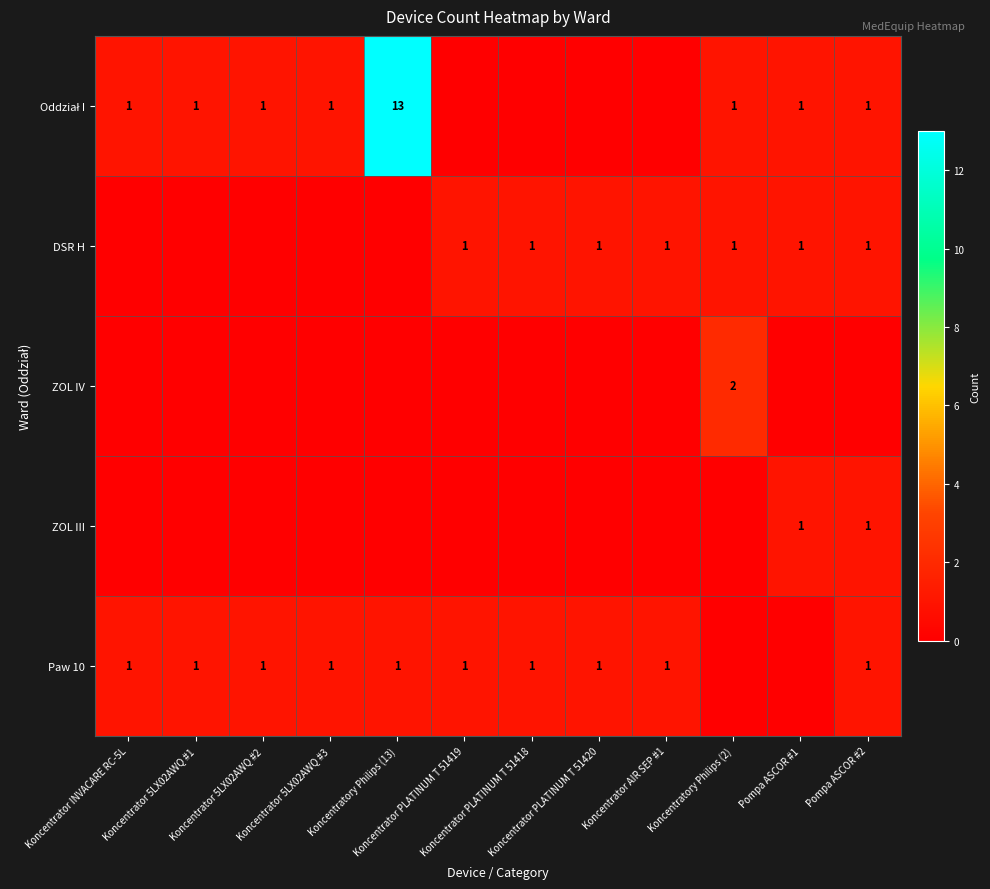

Read the DSR H value at Koncentrator AIR SEP #1.

1